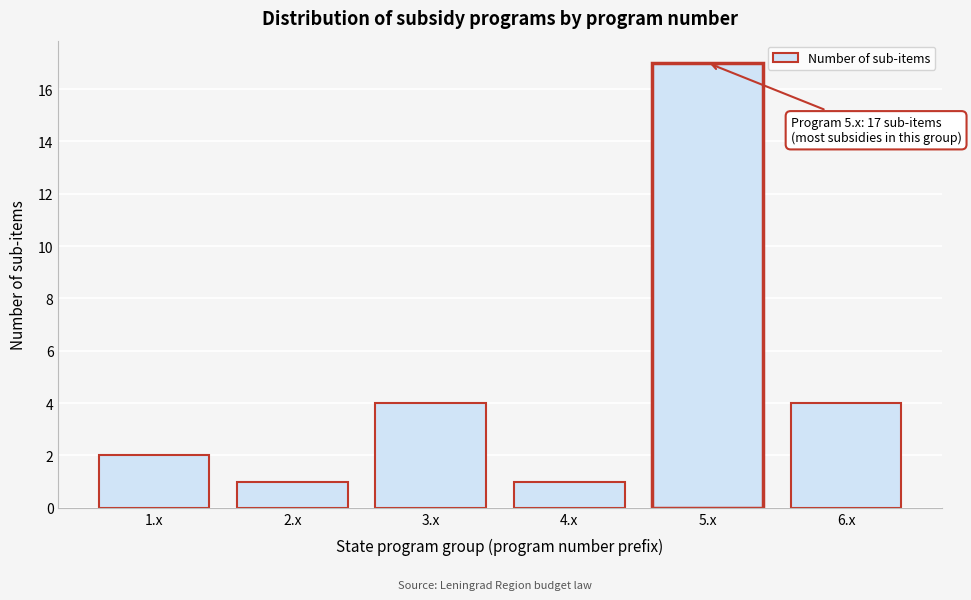

Reading left to right, what are all the values shown in this chart?

1.x=2	2.x=1	3.x=4	4.x=1	5.x=17	6.x=4